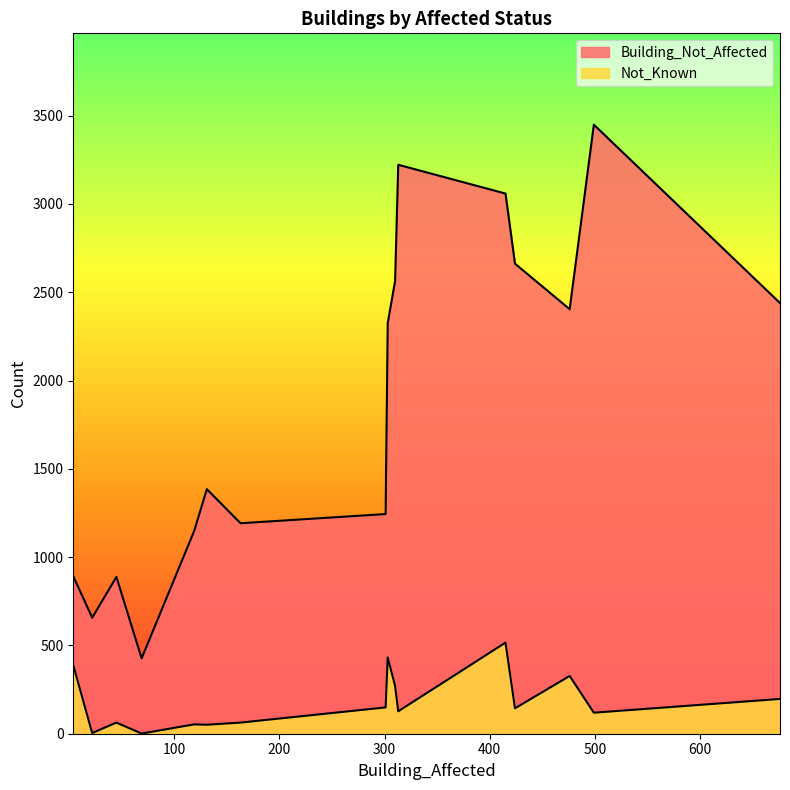

What is the average value of the Building_Not_Affected series?

1872